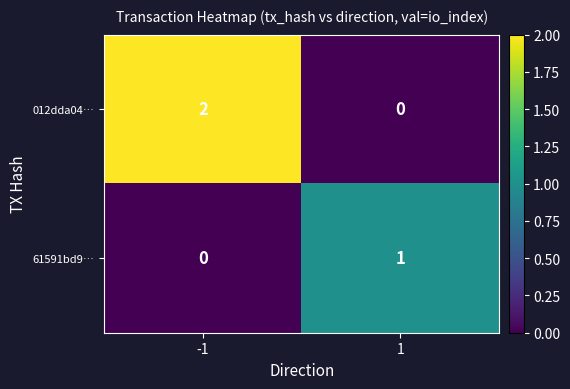

How many categories are shown in the chart?

2